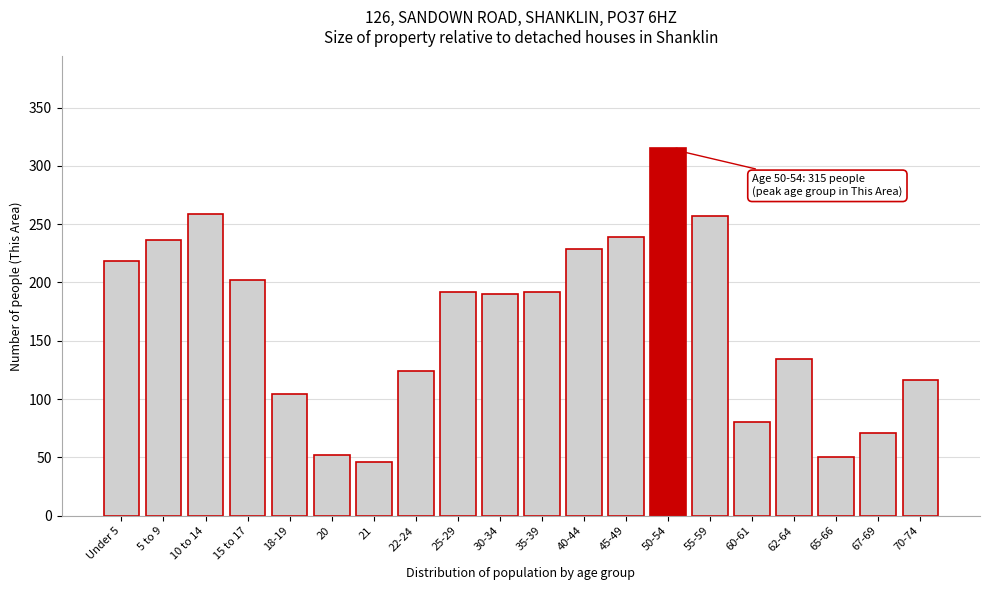

Reading right to left, list all the values displayed in this chart.

70-74=116	67-69=71	65-66=50	62-64=134	60-61=80	55-59=257	50-54=315	45-49=239	40-44=229	35-39=192	30-34=190	25-29=192	22-24=124	21=46	20=52	18-19=104	15 to 17=202	10 to 14=259	5 to 9=236	Under 5=218